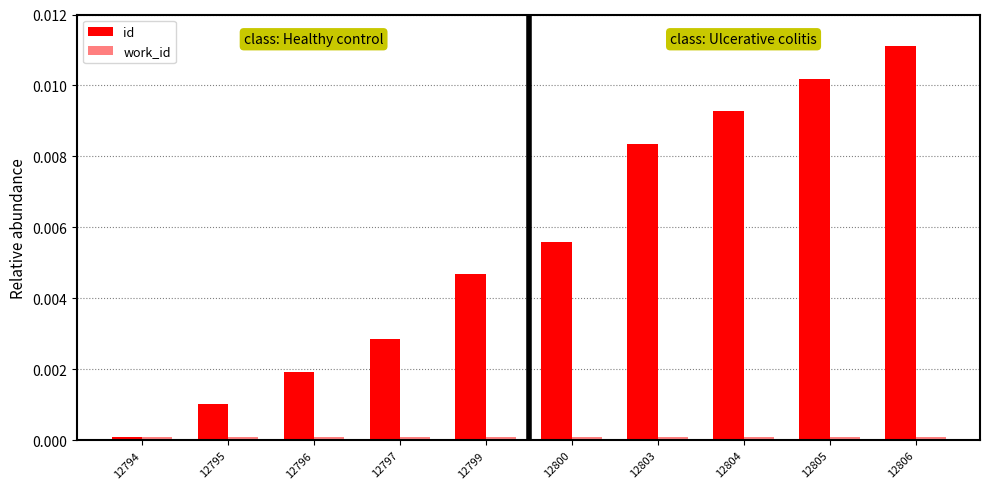

List the labels in order of id value, smallest first.

12794, 12795, 12796, 12797, 12799, 12800, 12803, 12804, 12805, 12806